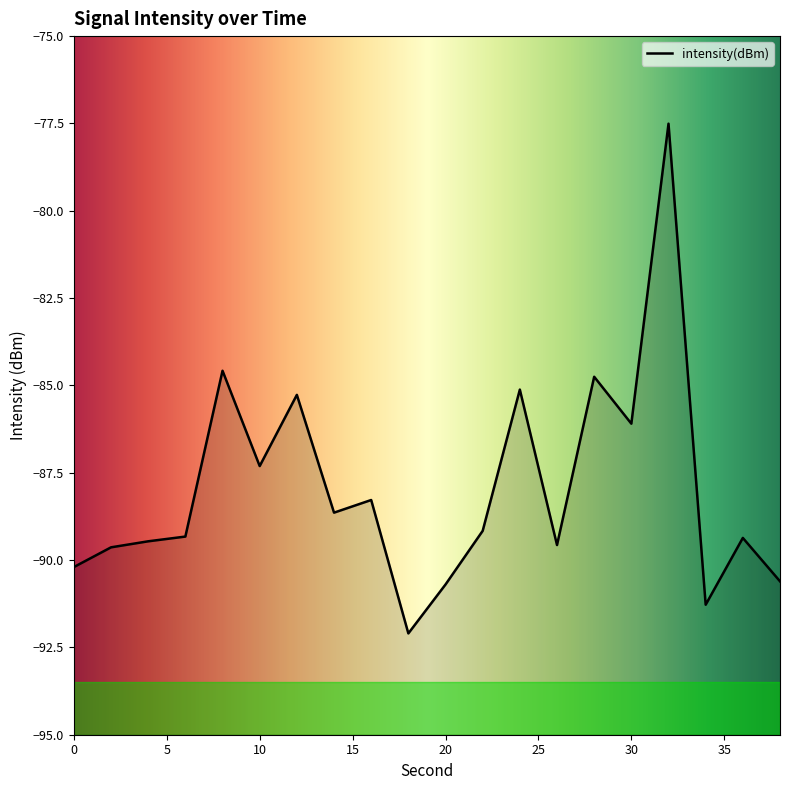

Which label corresponds to the smallest value in the chart?

18